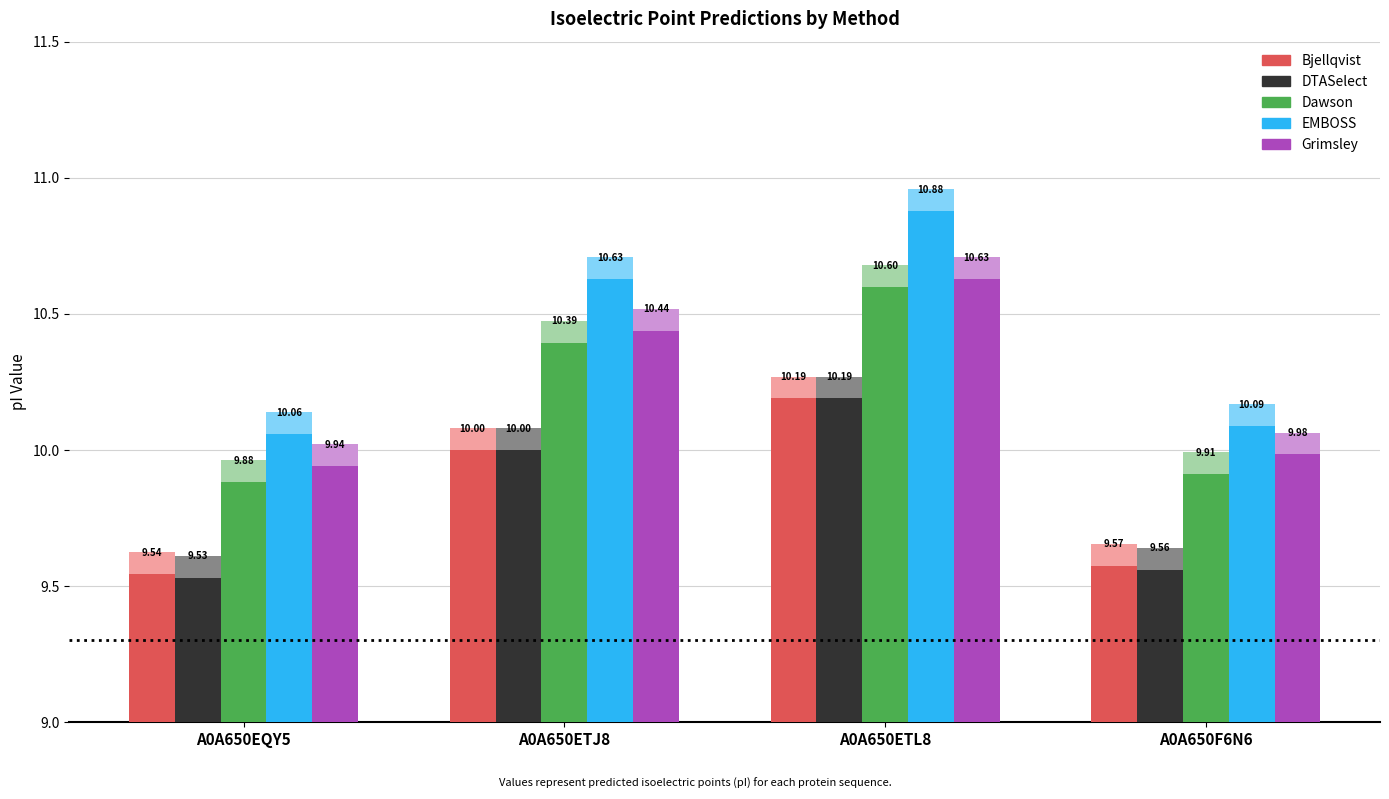

Rank the series by their maximum value, from highest to lowest.

EMBOSS, Grimsley, Dawson, Bjellqvist, DTASelect